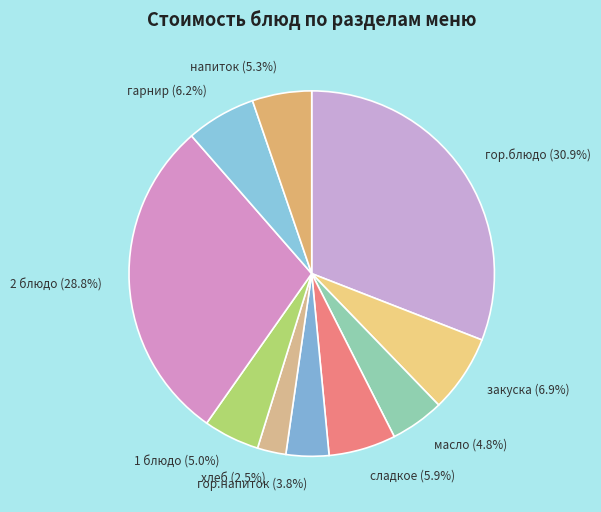

To the nearest percent, what is the average slice percentage?

10%